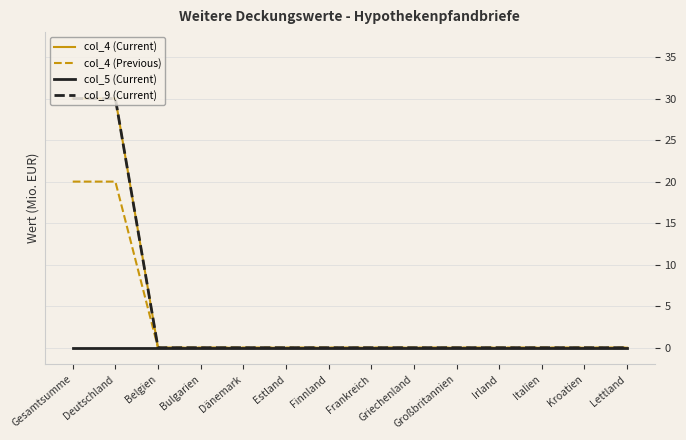

Is this an area chart (filled region under the line)?

No